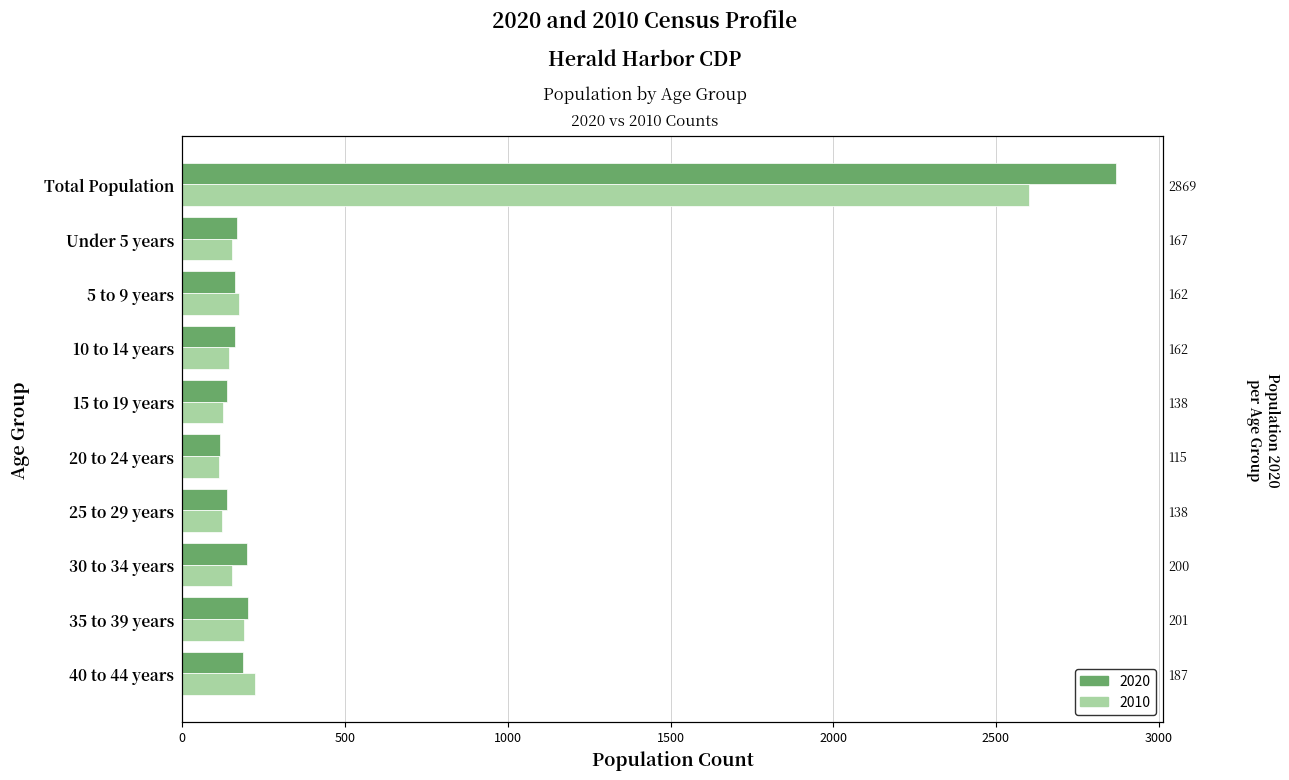

Rank the series at 10 to 14 years from lowest to highest value.

2010, 2020